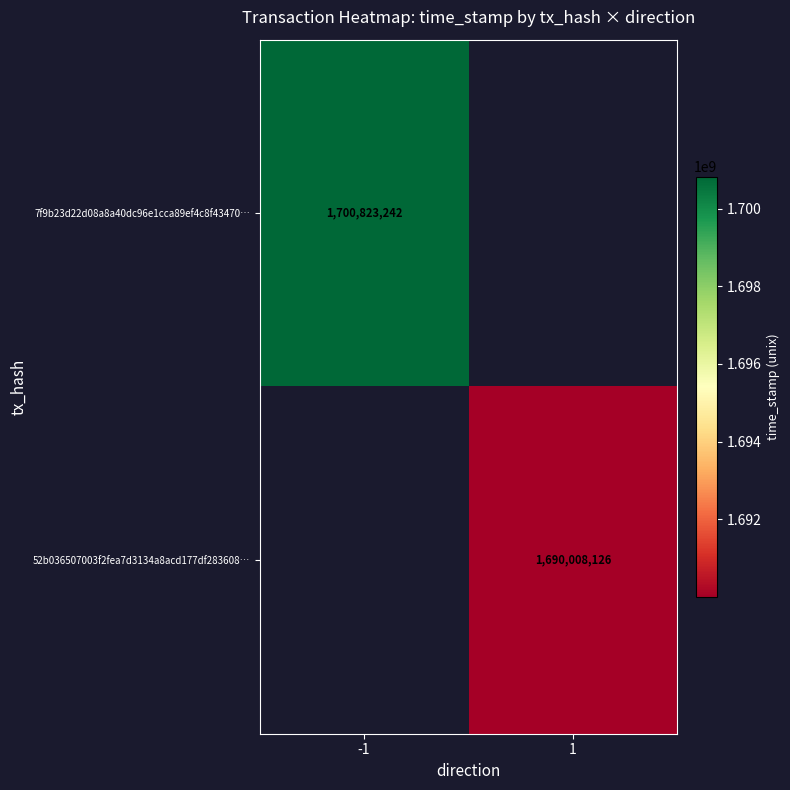

Is it true that 7f9b23d22d08a8a40dc96e1cca89ef4c8f43470… equals 1700823242 at -1?

True